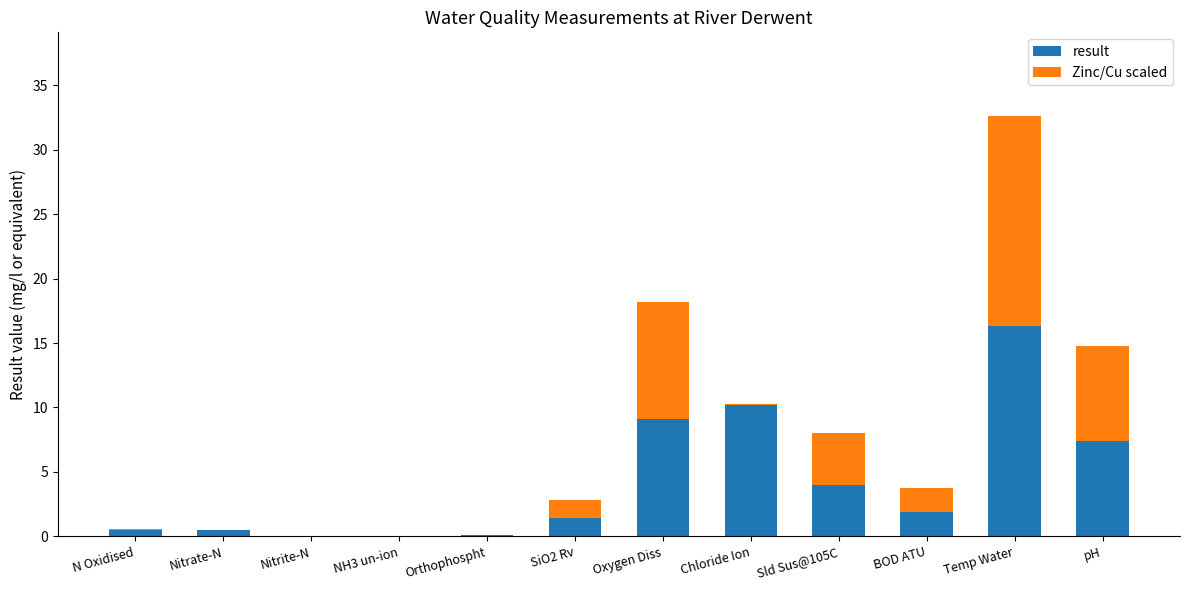

Is it true that result equals 1.8 at Oxygen Diss?

False